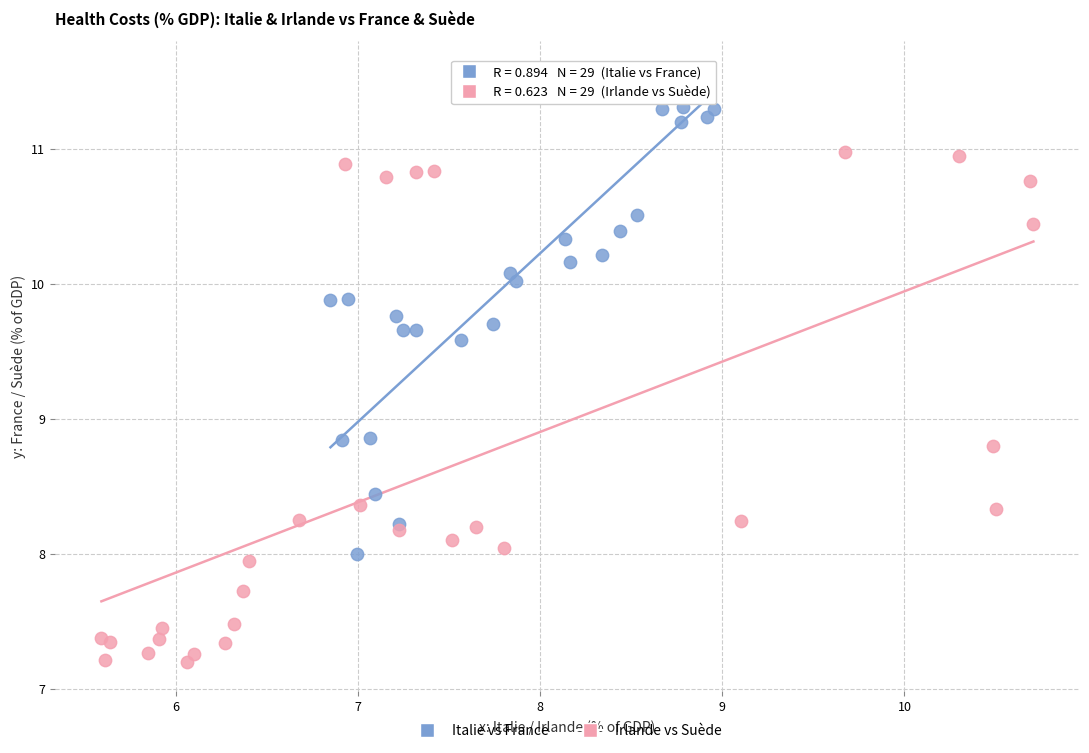

Which series reaches the maximum Y coordinate?

Italie vs France